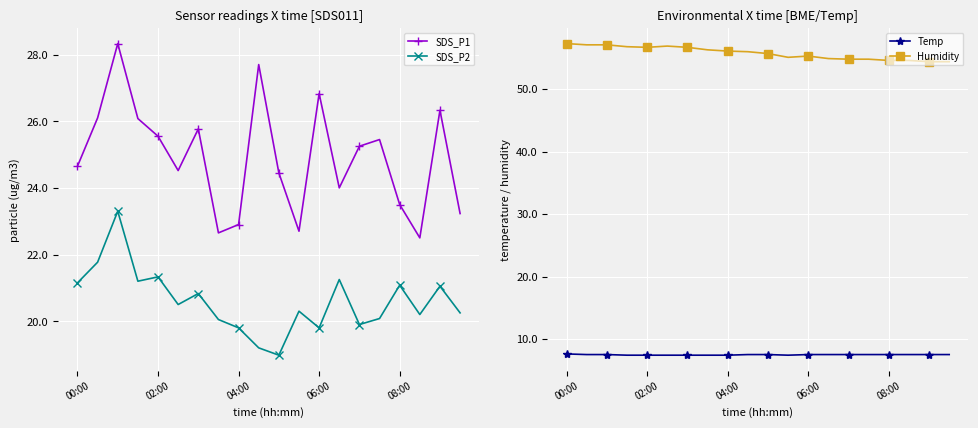

What is the lowest value of the SDS_P1 series?

22.5